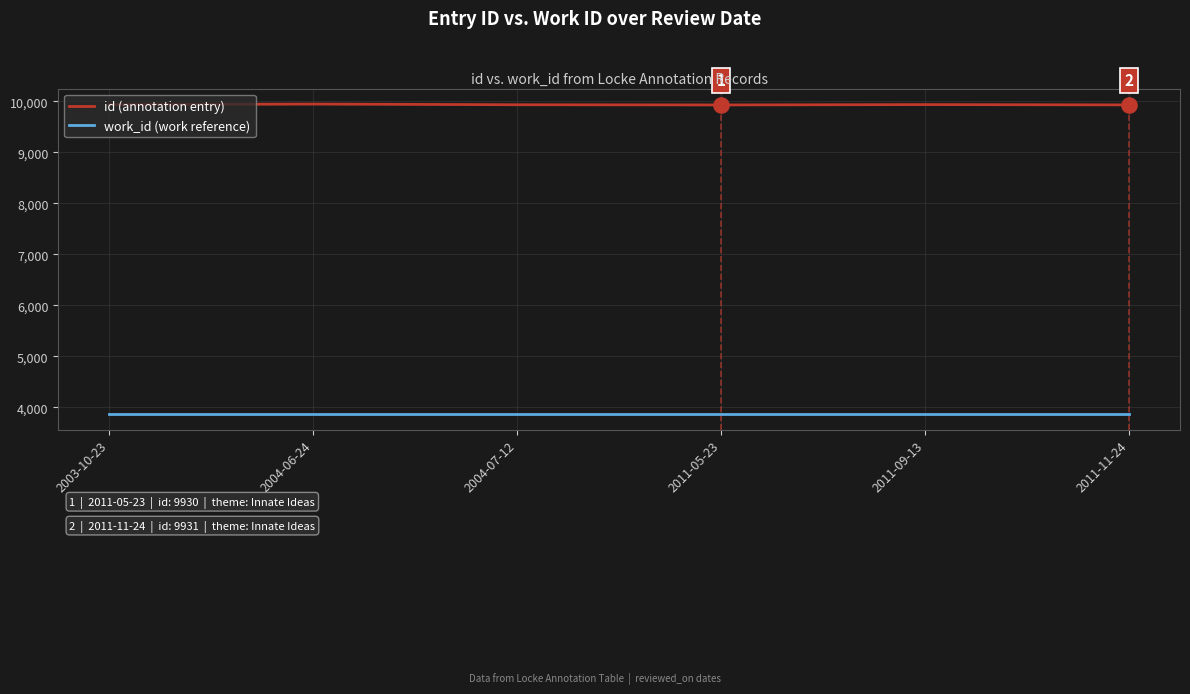

What is the difference between the highest and lowest values at 2004-06-24?

6081